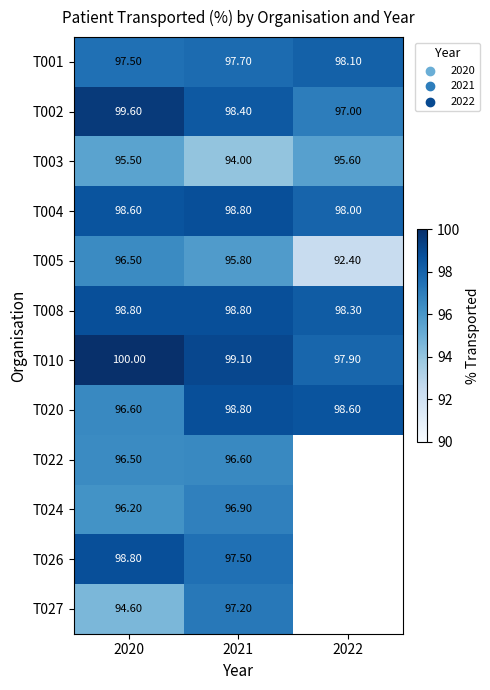

Count the number of categories in the chart.

3